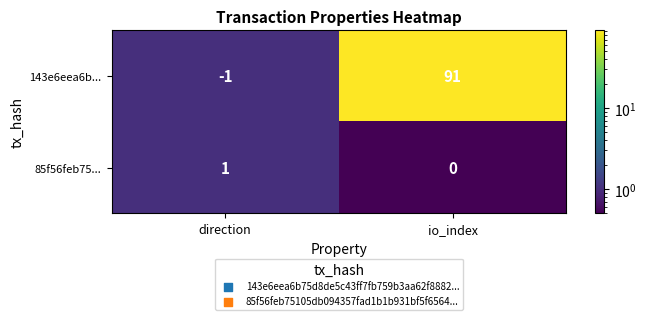

List the series in order of their peak value, lowest first.

85f56feb75..., 143e6eea6b...